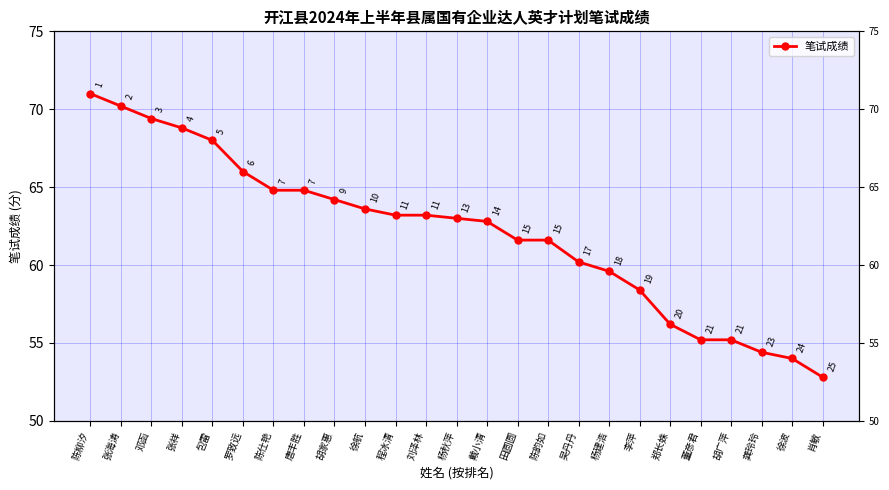

What is the average value?

62.1